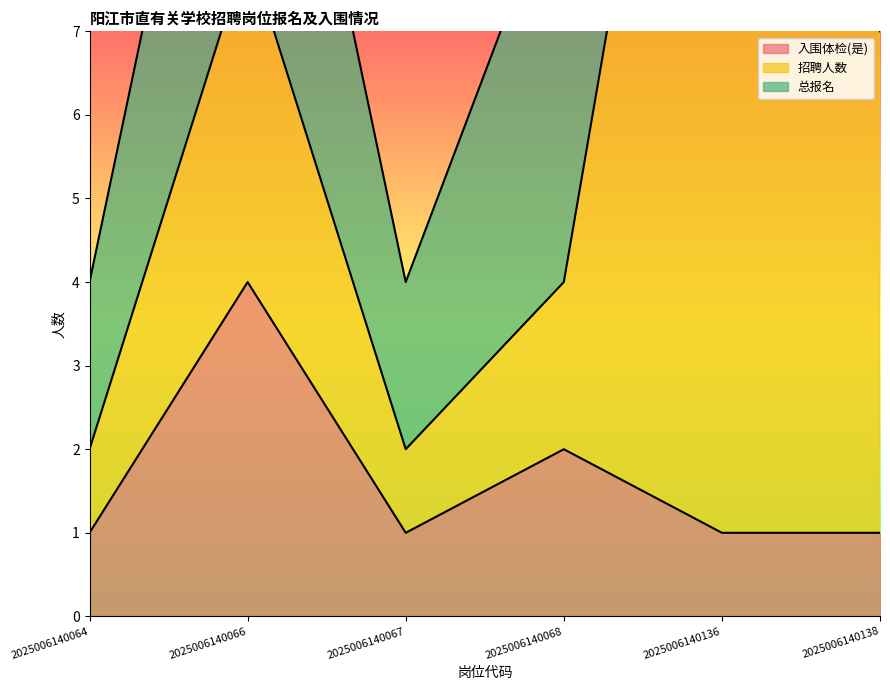

List the series in order of their overall mean, highest first.

招聘人数, 总报名, 入围体检(是)